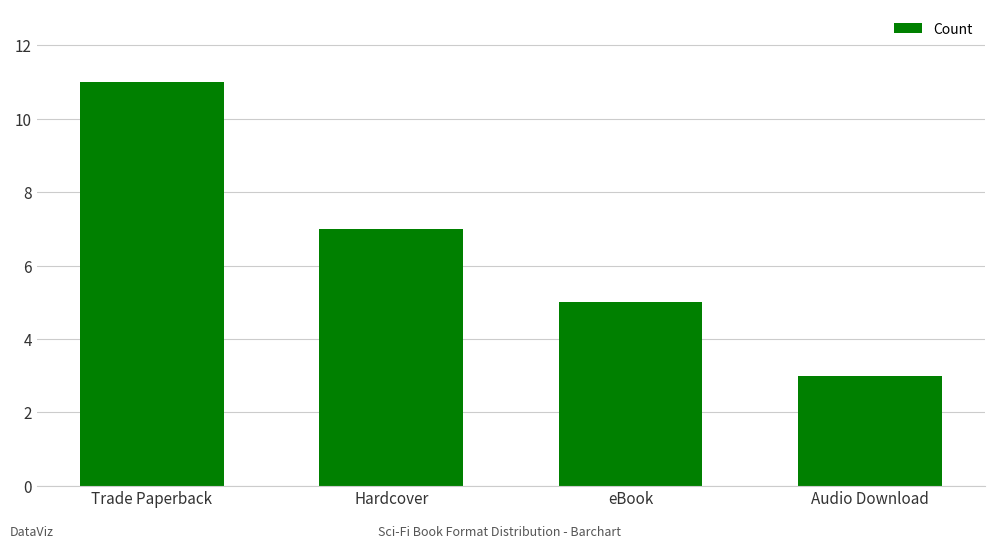

What is the value of the 4th bar from the left?

3